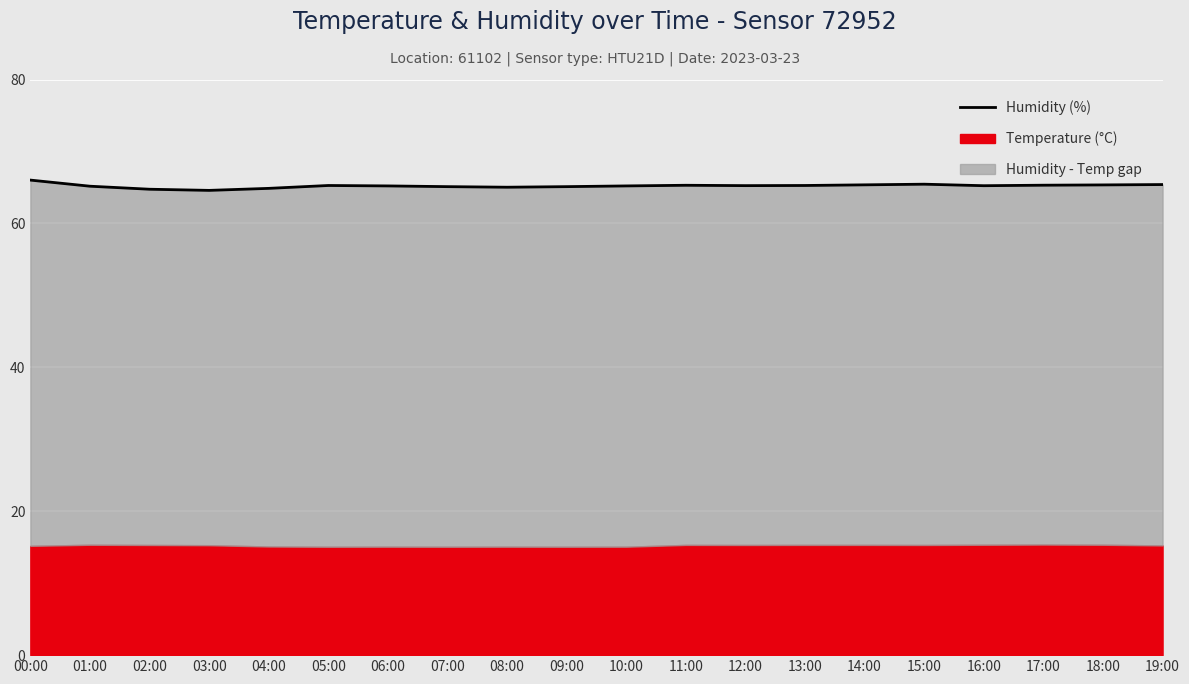

What is the difference between the maximum and second lowest values?

1.3